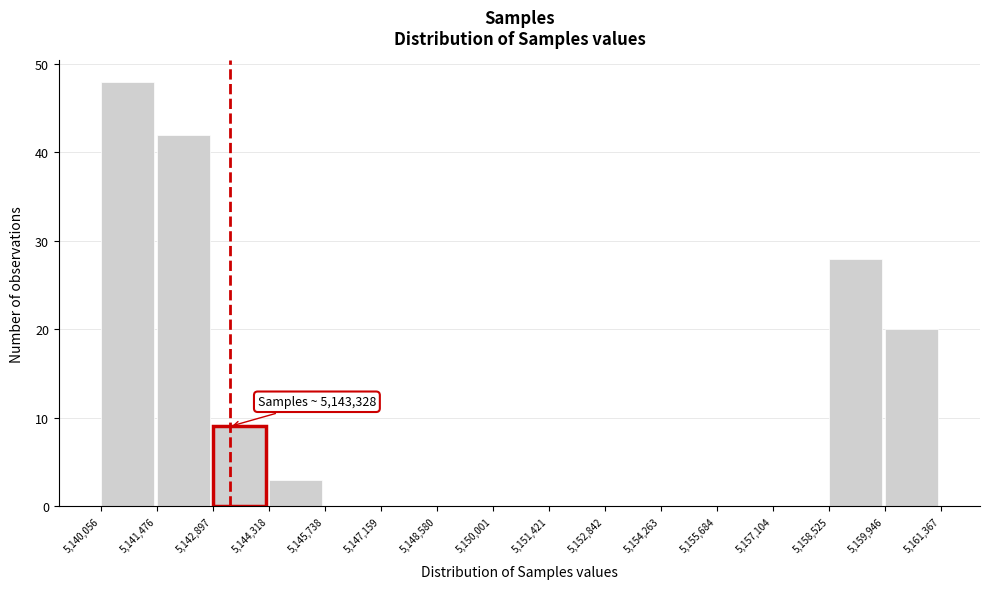

Over which range of the x-axis is the bar tallest?

5,140,056 to 5,141,476